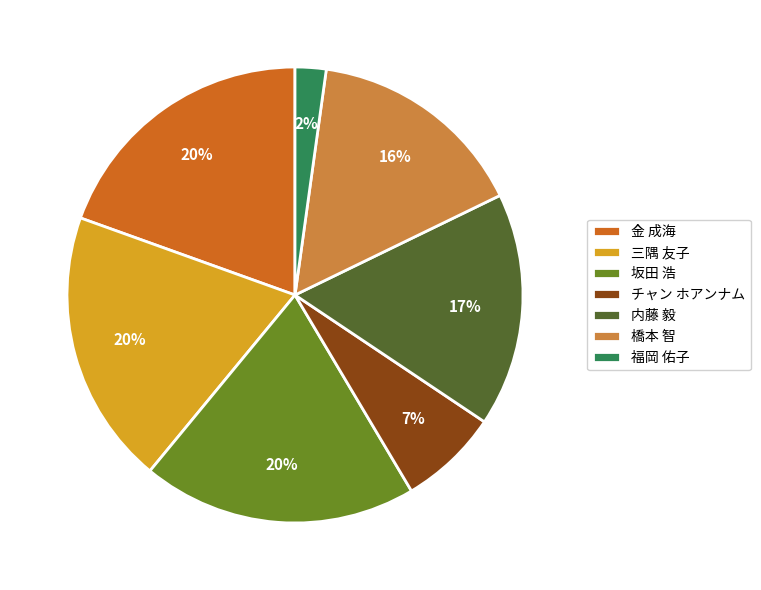

Is the sum of 金 成海 and 内藤 毅 greater than half?

No